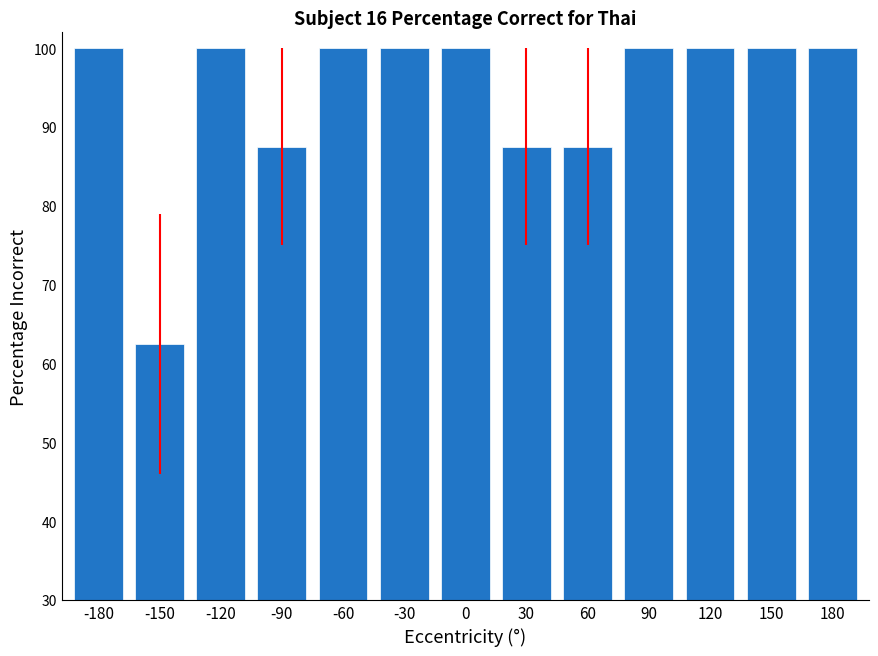

Is it true that the value at -90 is 116.3?

False